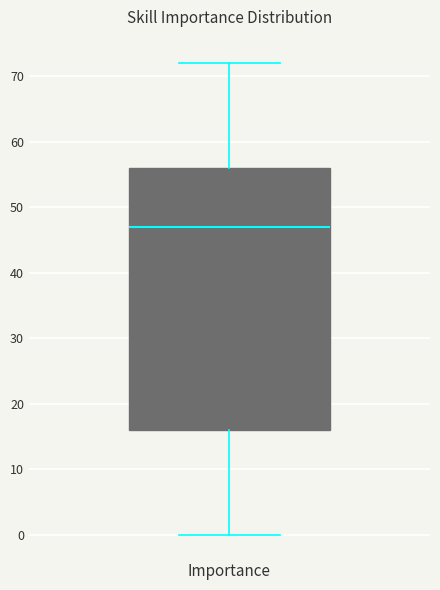

Transcribe this box plot: give where the median line is, the range the box spans, and where the two whiskers end, as read against the y-axis. The values are not printed on the chart, so give them approximately, as read against the axis.

median 47, box 16 to 56, whiskers 0 to 72